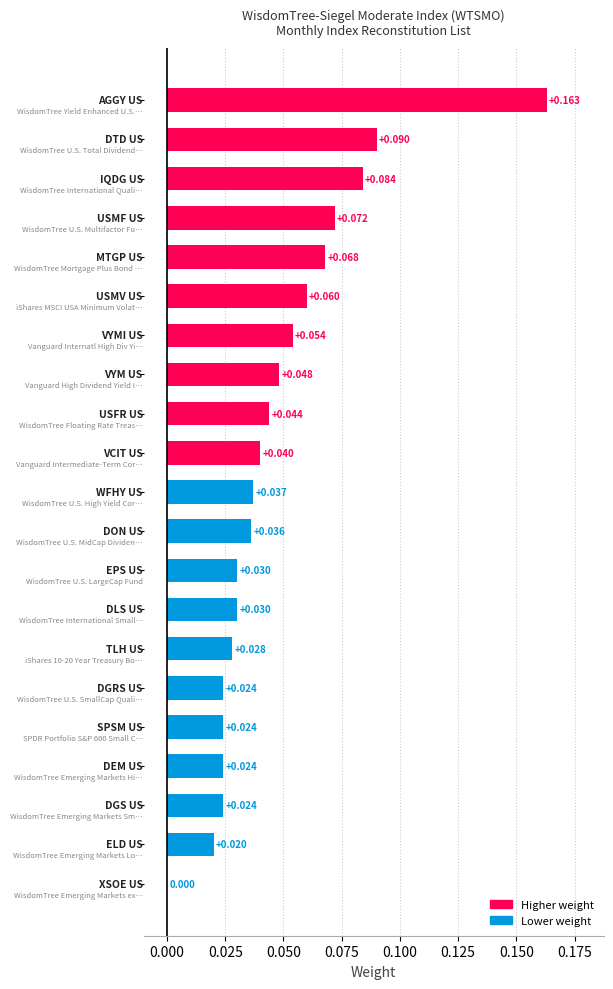

Count the number of categories in the chart.

21